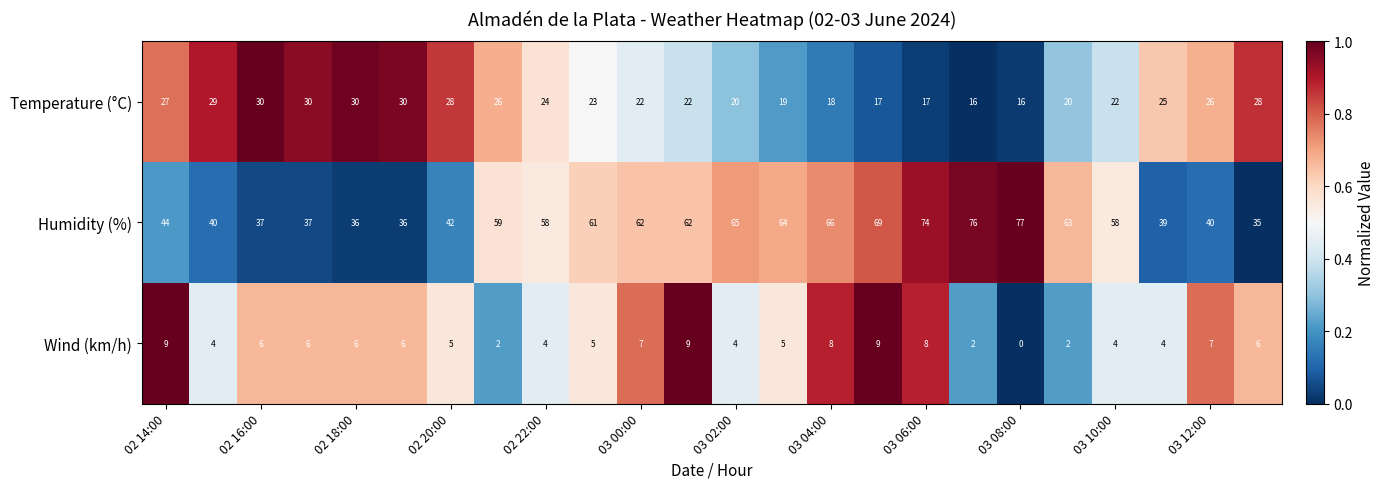

Rank the series by their maximum value, from highest to lowest.

Humidity (%), Temperature (°C), Wind (km/h)